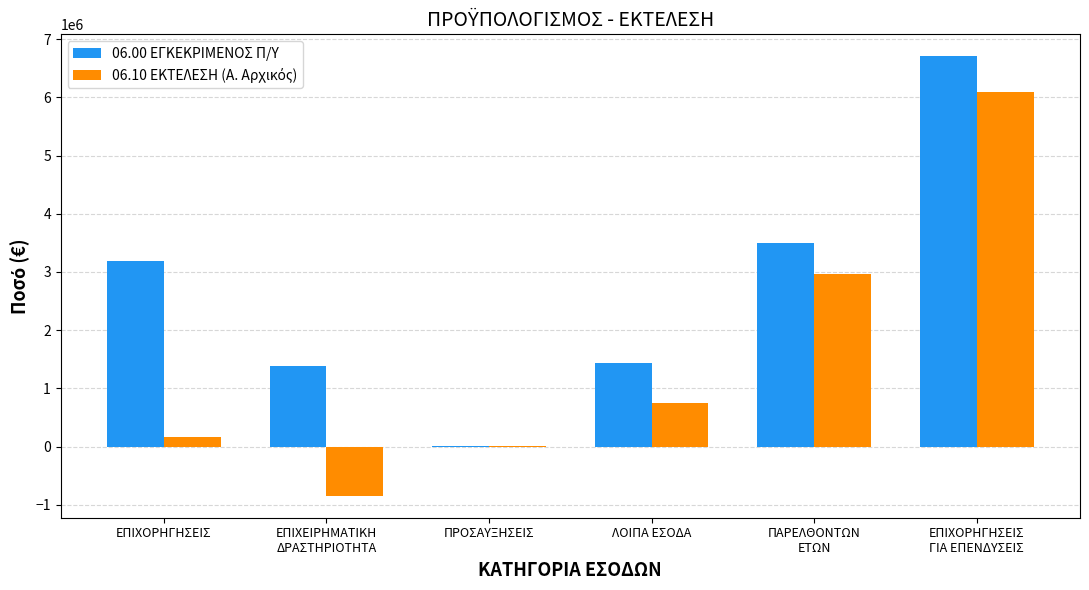

The value of 06.00 ΕΓΚΕΚΡΙΜΕΝΟΣ Π/Υ at ΛΟΙΠΑ ΕΣΟΔΑ is 2574098.7. True or false?

False